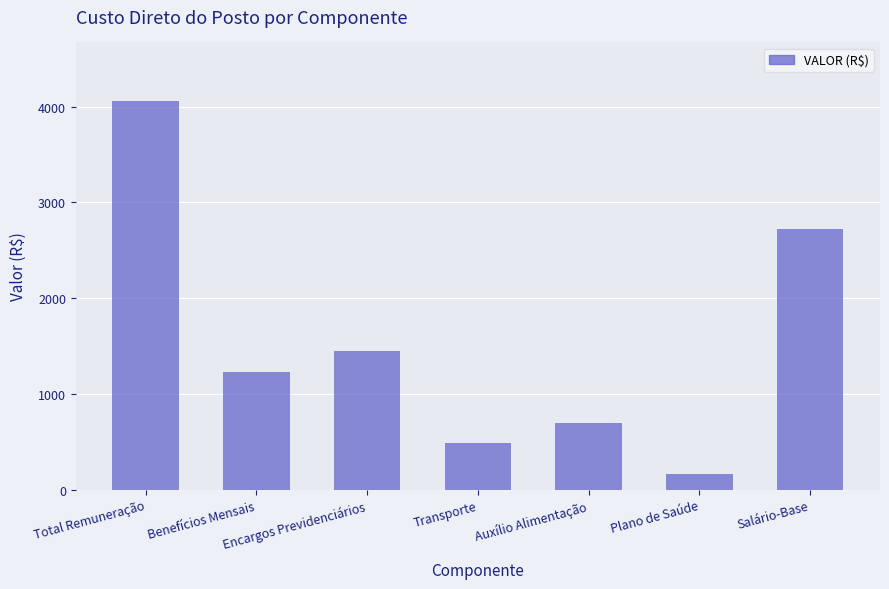

Reading right to left, list all the values displayed in this chart.

Salário-Base=2723.4	Plano de Saúde=164.1	Auxílio Alimentação=696.3	Transporte=490.5	Encargos Previdenciários=1445.1	Benefícios Mensais=1233.9	Total Remuneração=4060.8